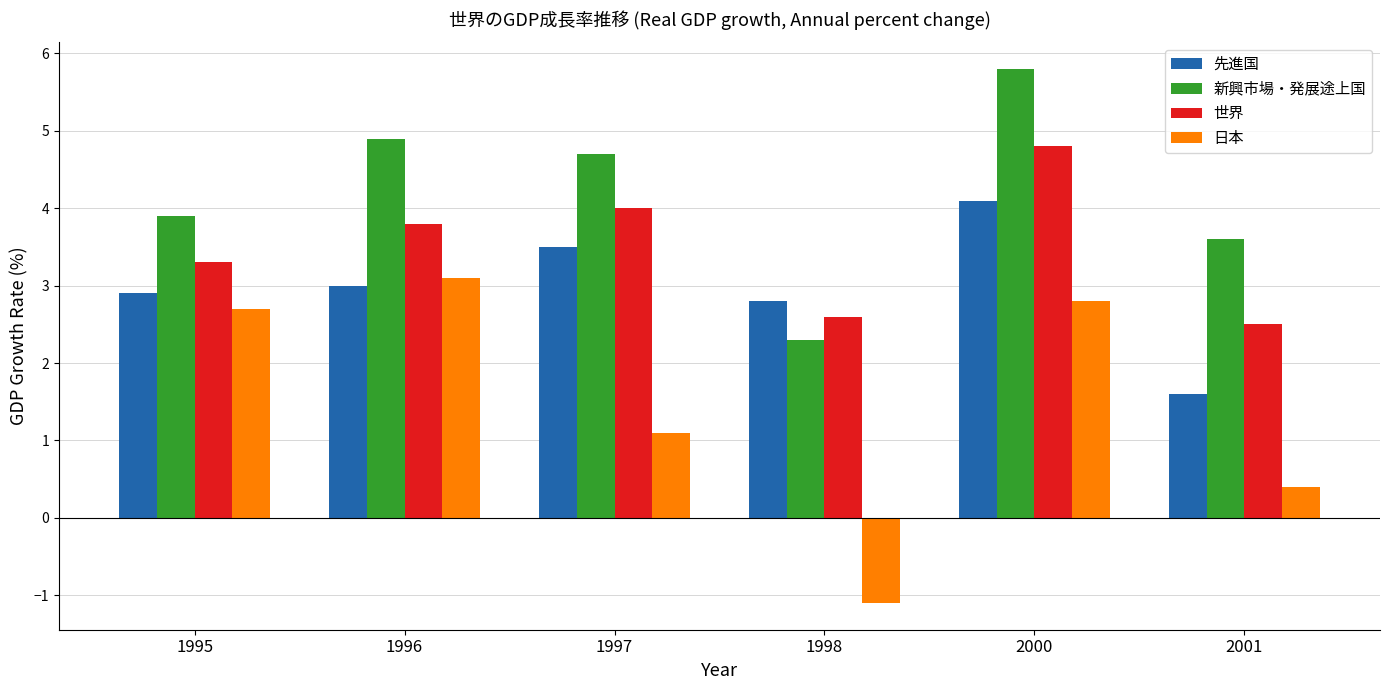

What is the total value across all series at 1996?

14.8